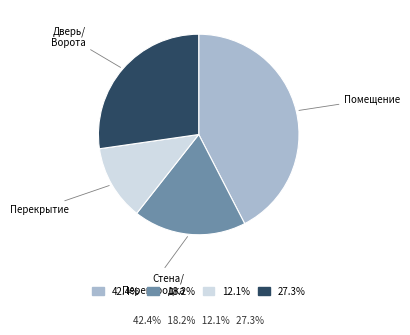

Approximately how many times larger is the value at 27.3% compared to 42.4%?

0.6